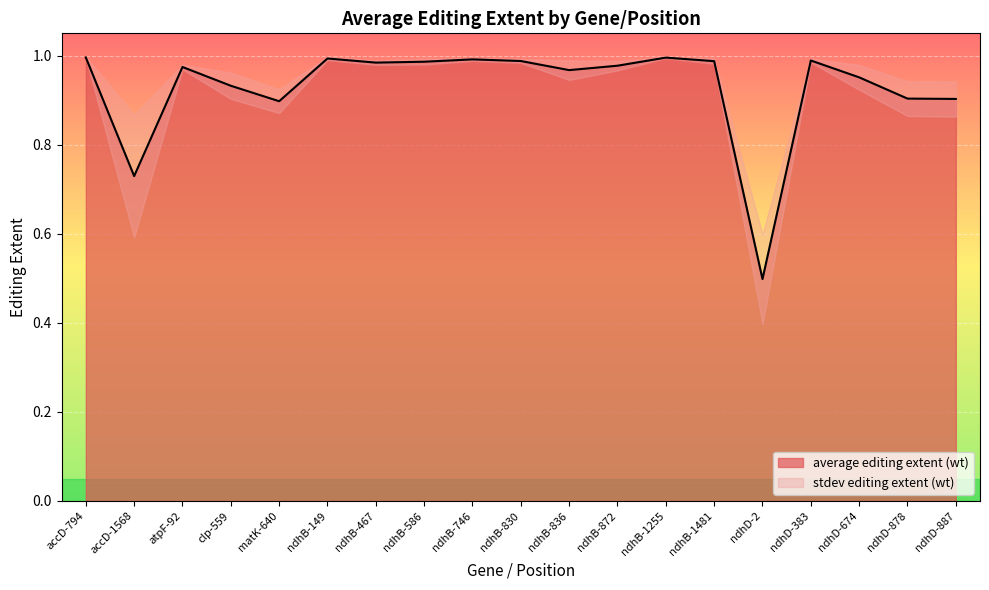

At which category does the data reach its first local peak?

atpF-92